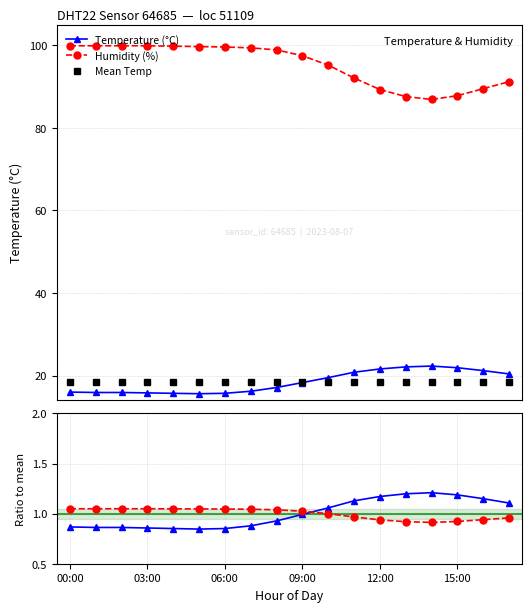

True or false: Temperature (°C) has more than 0 points higher than both neighbors.

True